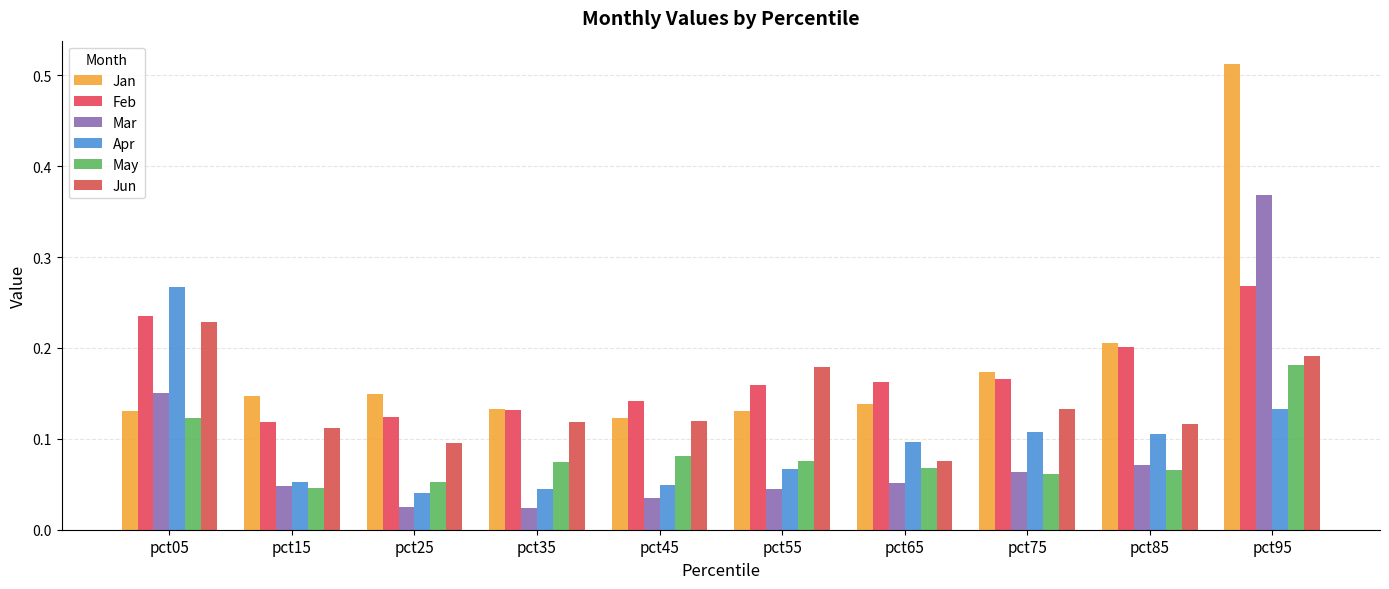

What is the value of the Mar bar at the 9th from the left?

0.1